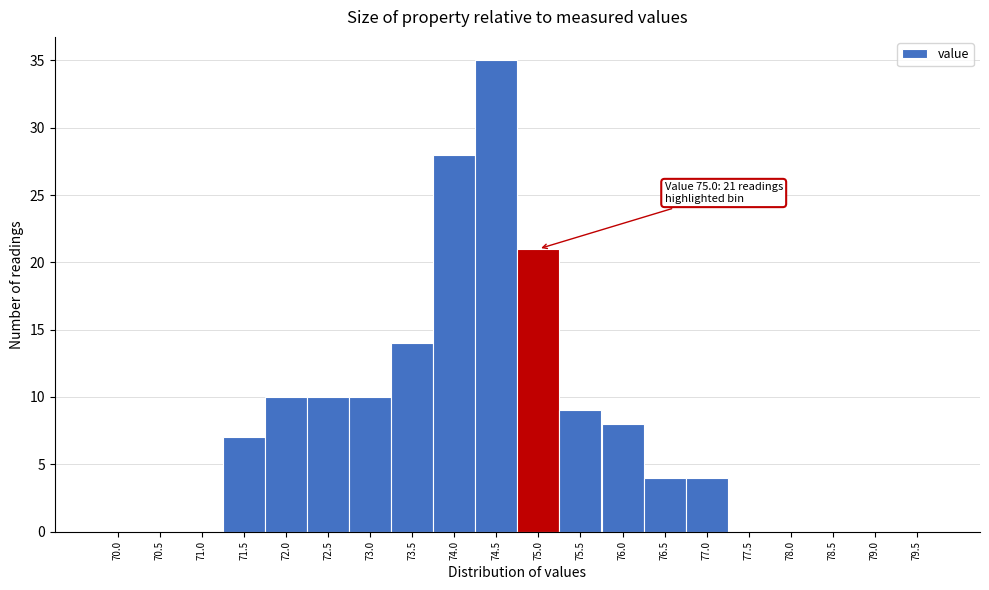

Reading left to right, extract all data points from this chart.

70.0=0	70.5=0	71.0=0	71.5=7	72.0=10	72.5=10	73.0=10	73.5=14	74.0=28	74.5=35	75.0=21	75.5=9	76.0=8	76.5=4	77.0=4	77.5=0	78.0=0	78.5=0	79.0=0	79.5=0